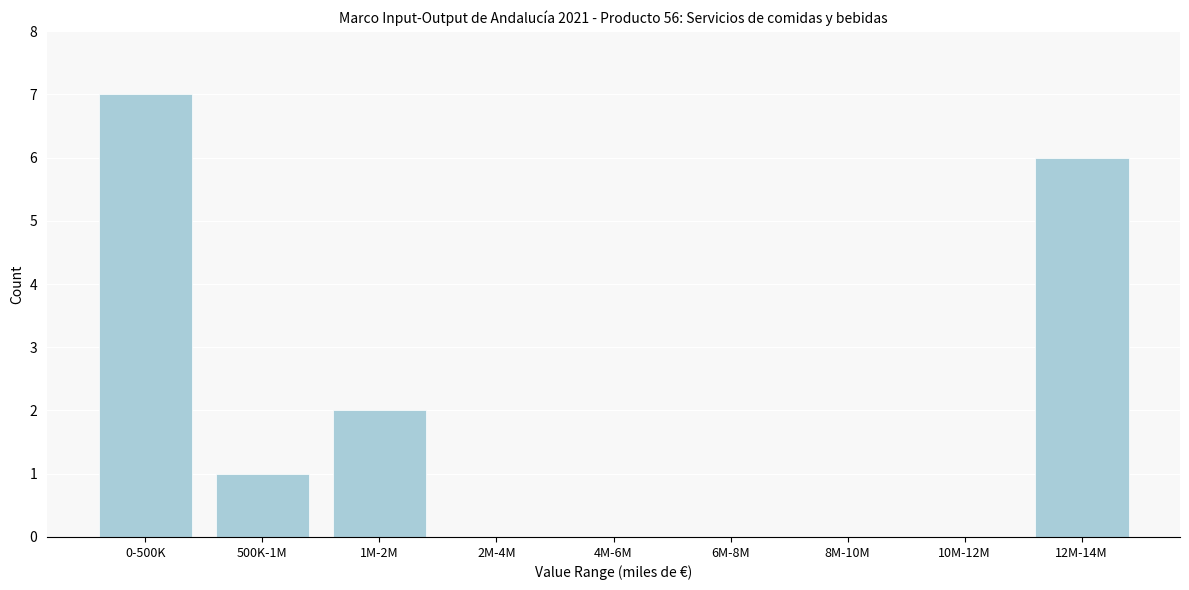

Reading left to right, extract all data points from this chart.

0-500K=7	500K-1M=1	1M-2M=2	2M-4M=0	4M-6M=0	6M-8M=0	8M-10M=0	10M-12M=0	12M-14M=6